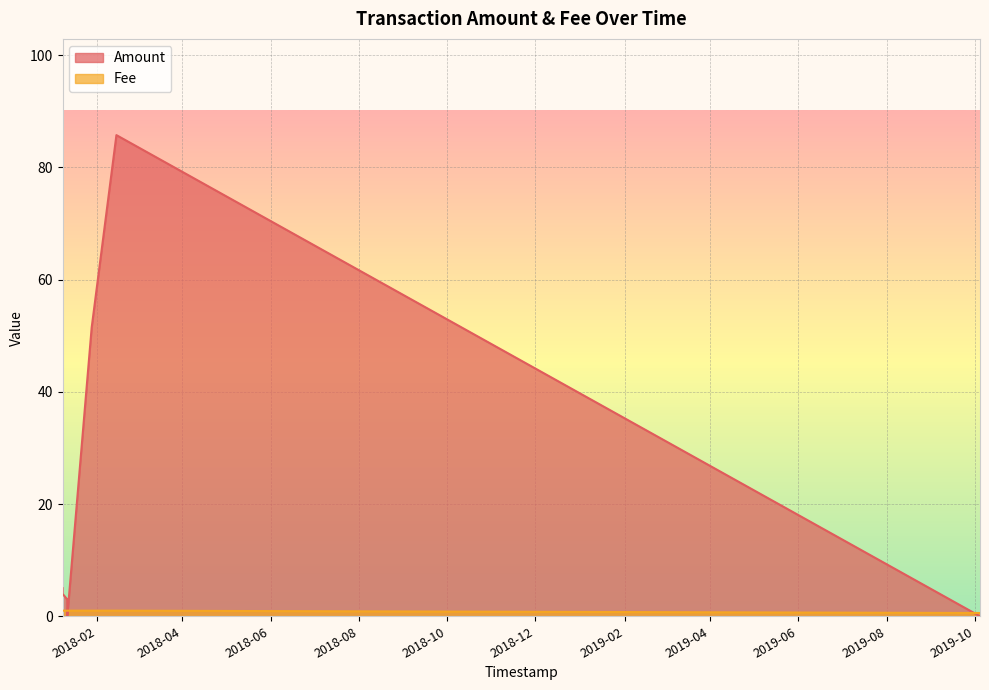

At which category does the chart reach its peak across all series?

2018-02-14 08:39:47